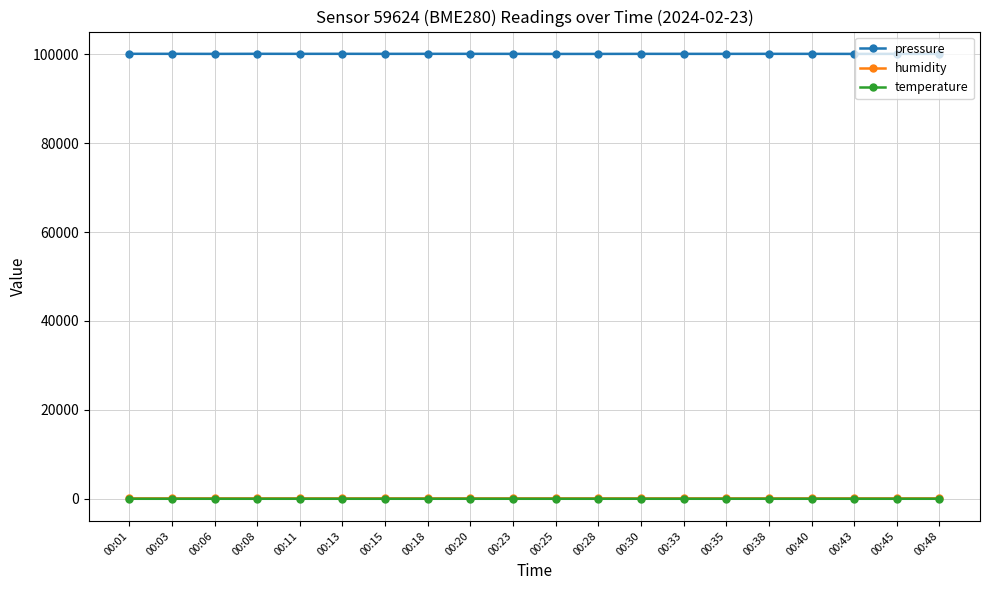

What is the difference between the maximum and second lowest values in the temperature series?

0.1